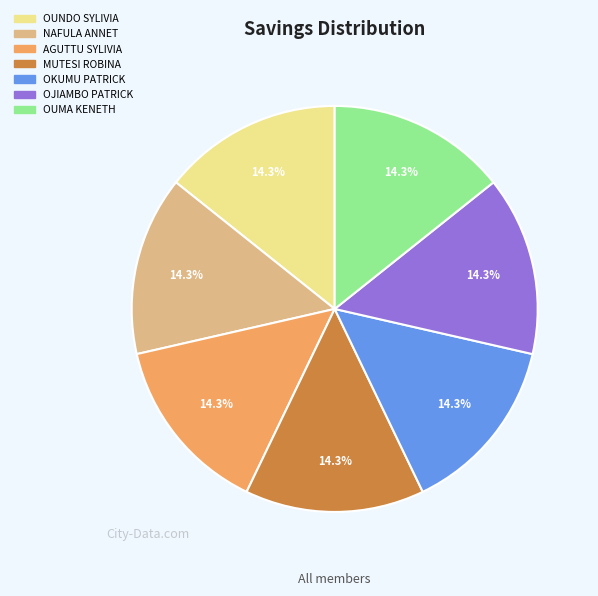

To the nearest percent, what is the average slice percentage?

14%